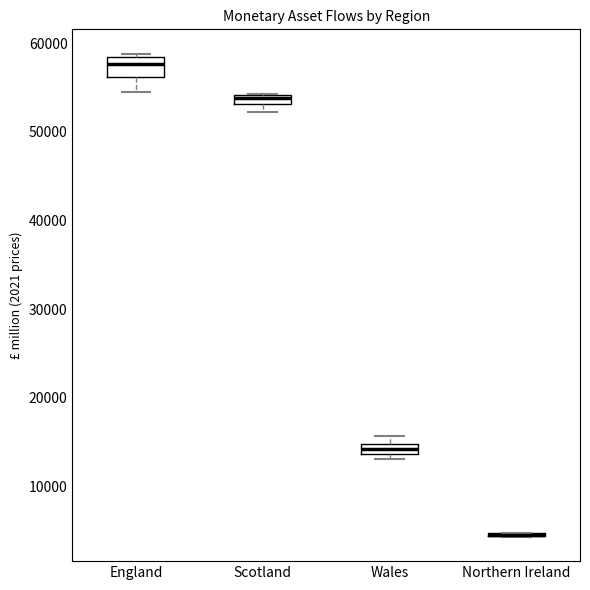

Where is the lower edge of the box for Scotland on the y-axis? The values are not printed on the chart, so give them approximately, as read against the axis.

53000